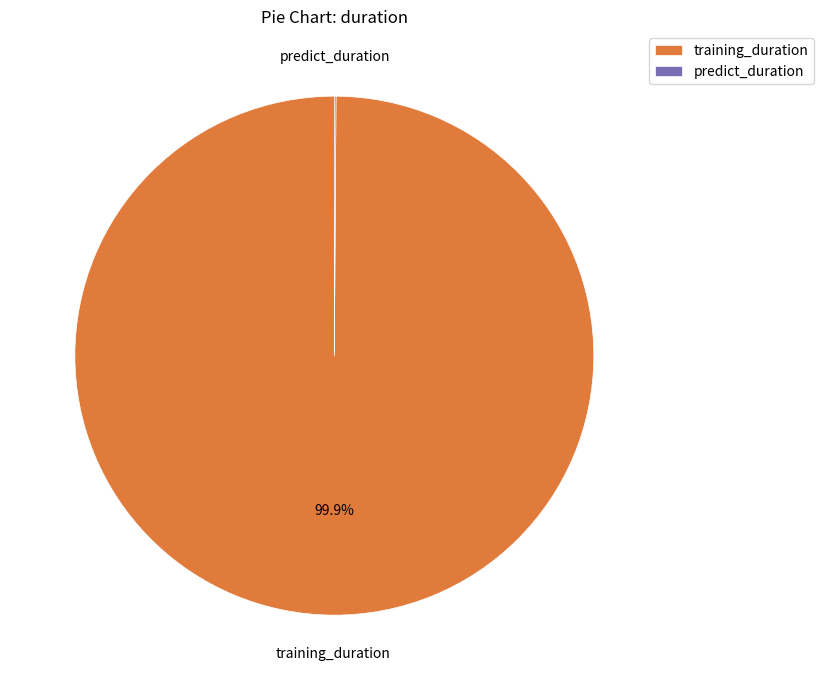

Which category has the biggest portion of the pie?

training_duration